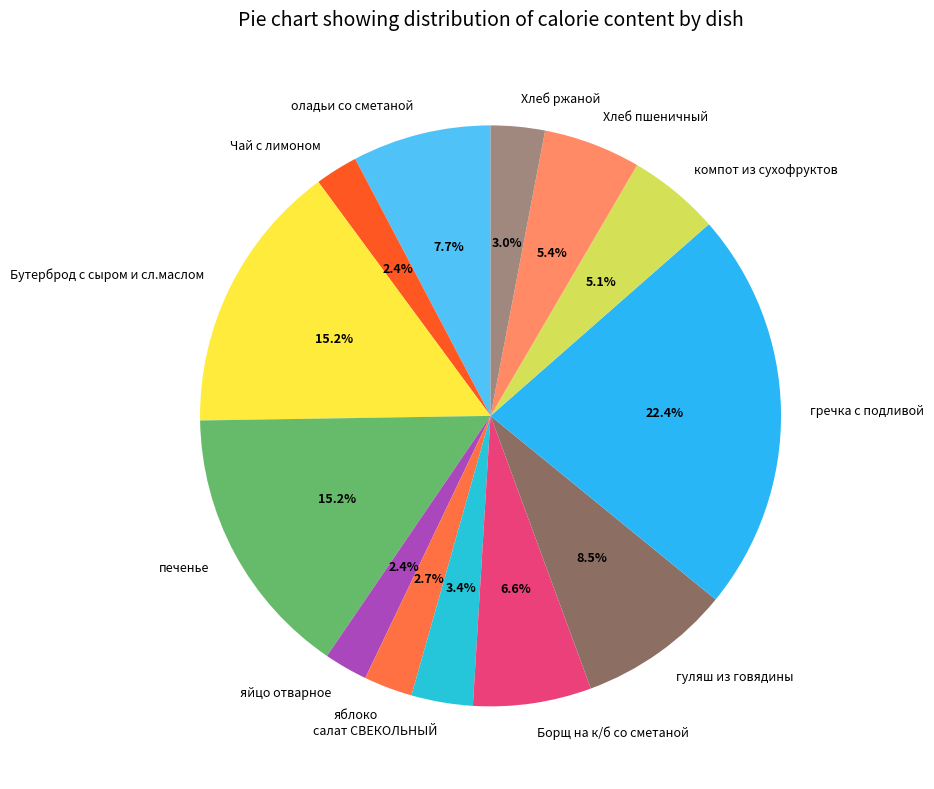

To the nearest percent, what is the difference between the печенье and салат СВЕКОЛЬНЫЙ slice percentages?

12%